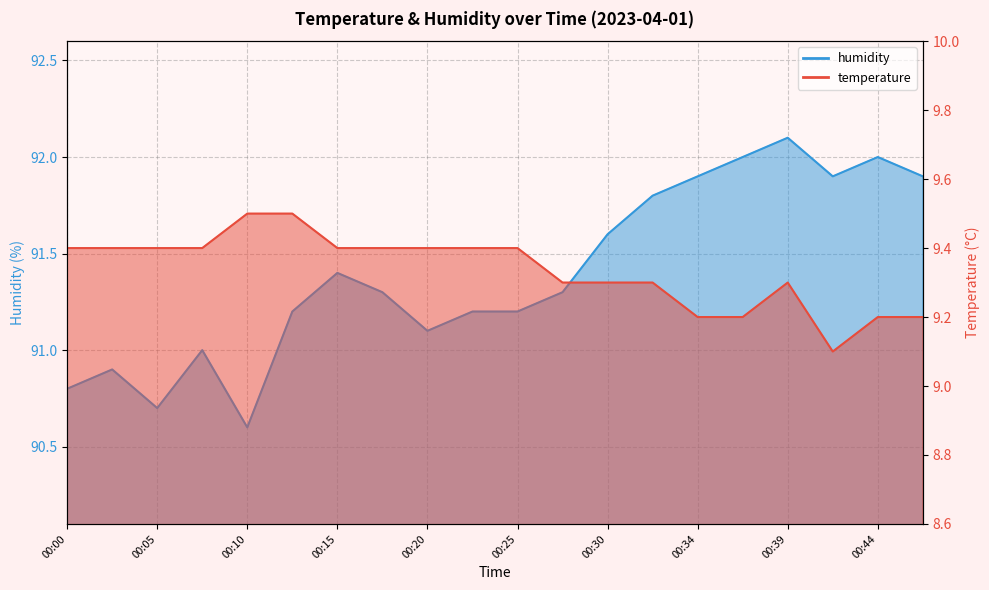

Which series has the largest total across all categories?

humidity